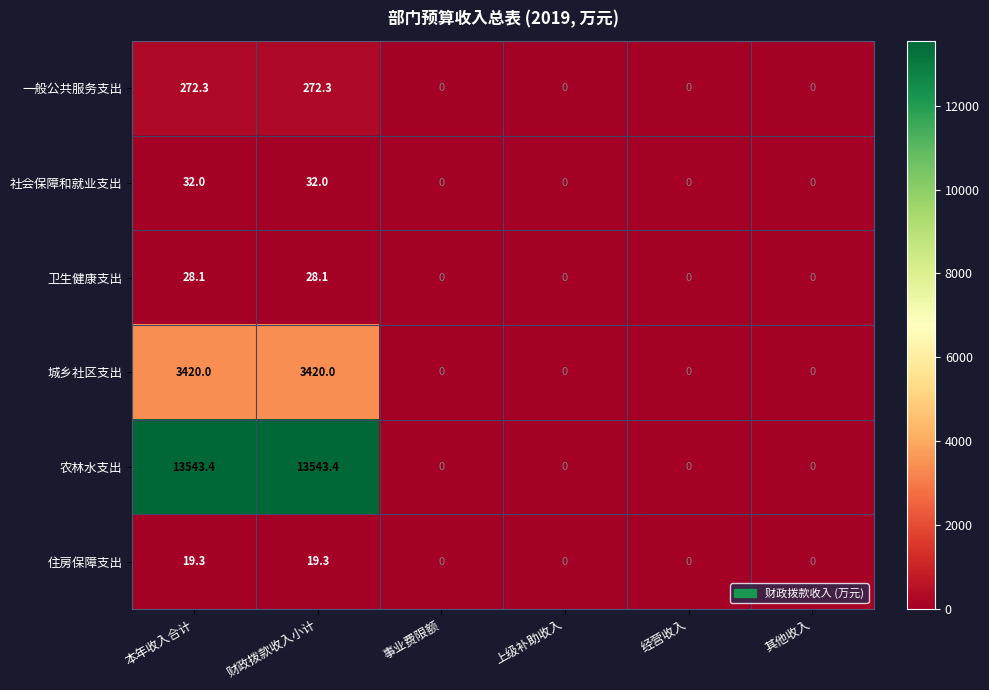

At 财政拨款收入小计, list the series in order from smallest to largest.

住房保障支出, 卫生健康支出, 社会保障和就业支出, 一般公共服务支出, 城乡社区支出, 农林水支出